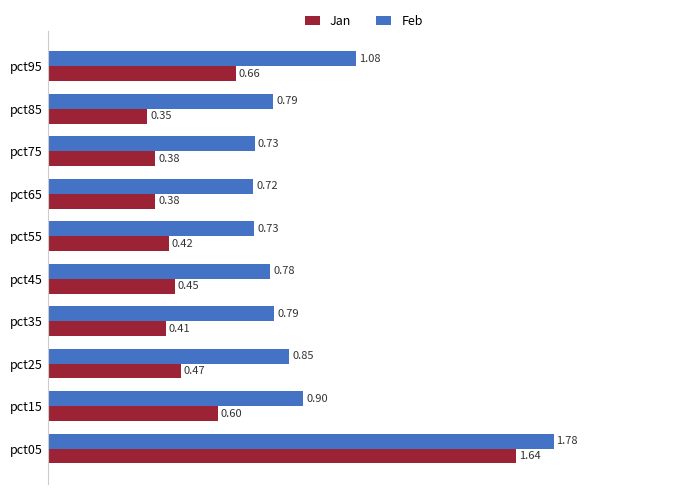

What are all the series names shown in the legend?

Jan, Feb